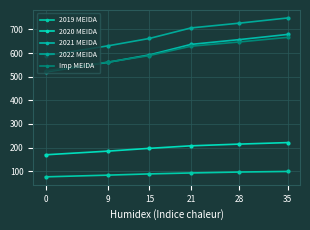

True or false: 2020 MEIDA and 2019 MEIDA intersect in this chart.

False